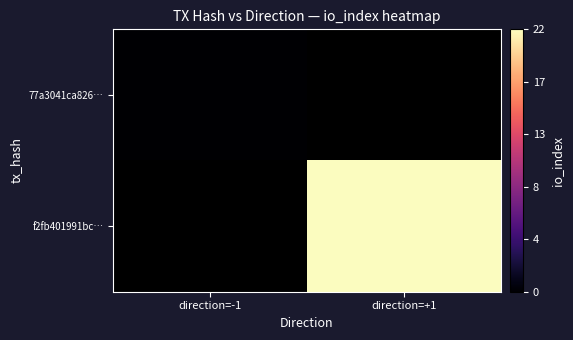

What is the greatest value displayed?

22